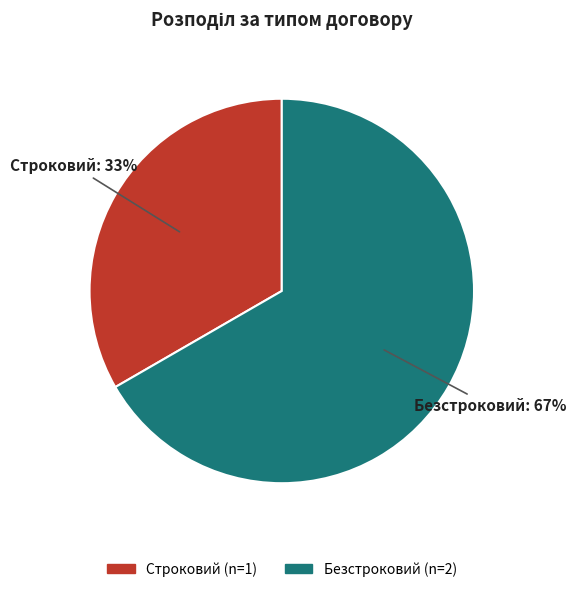

Is the sum of Безстроковий and Строковий greater than half?

Yes